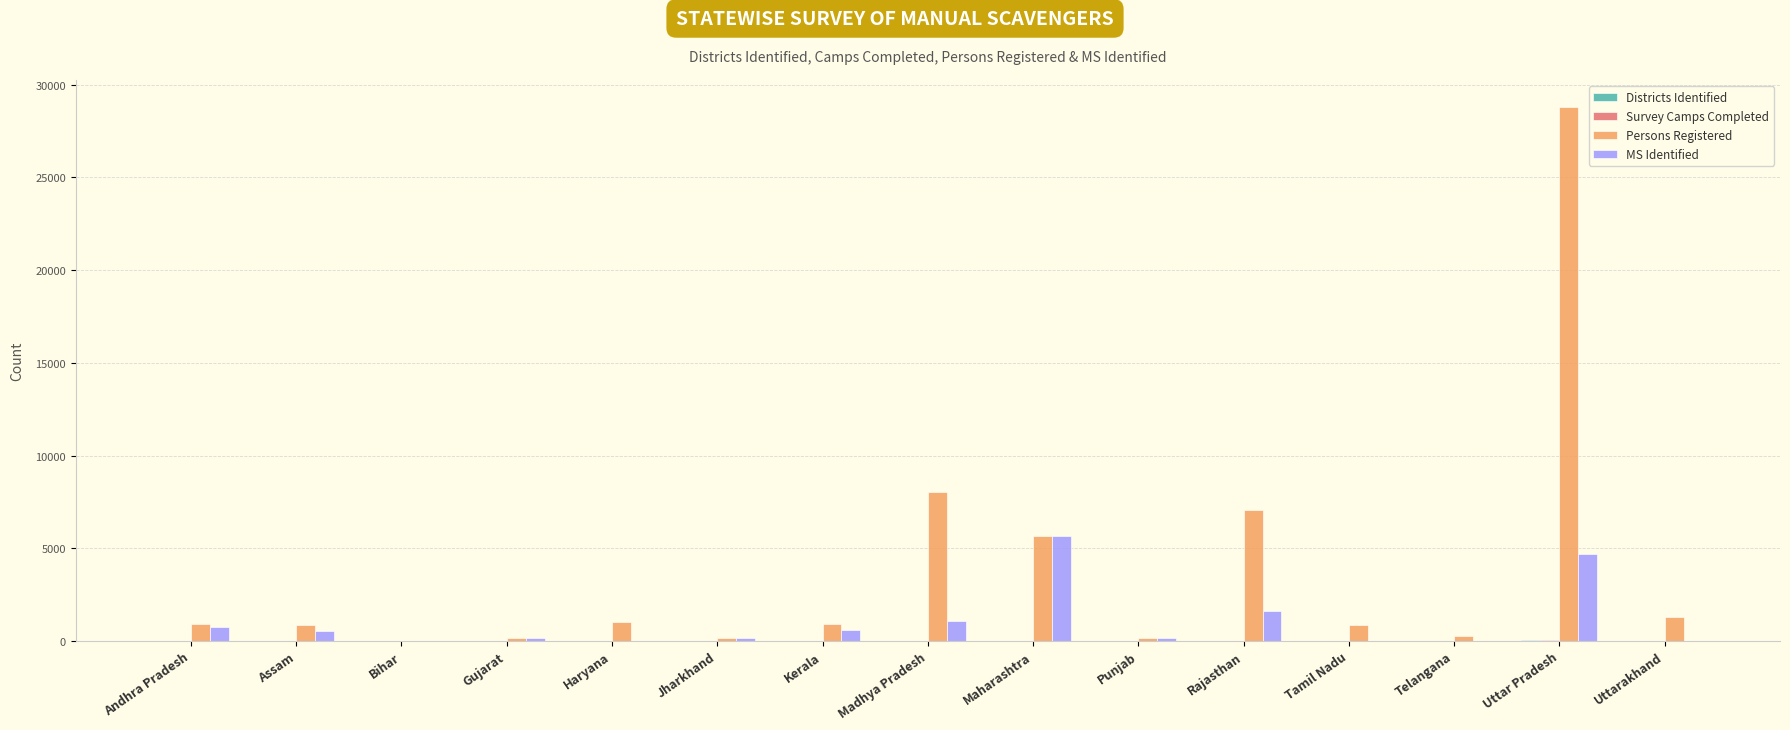

What is the sum of all MS Identified values?

15327